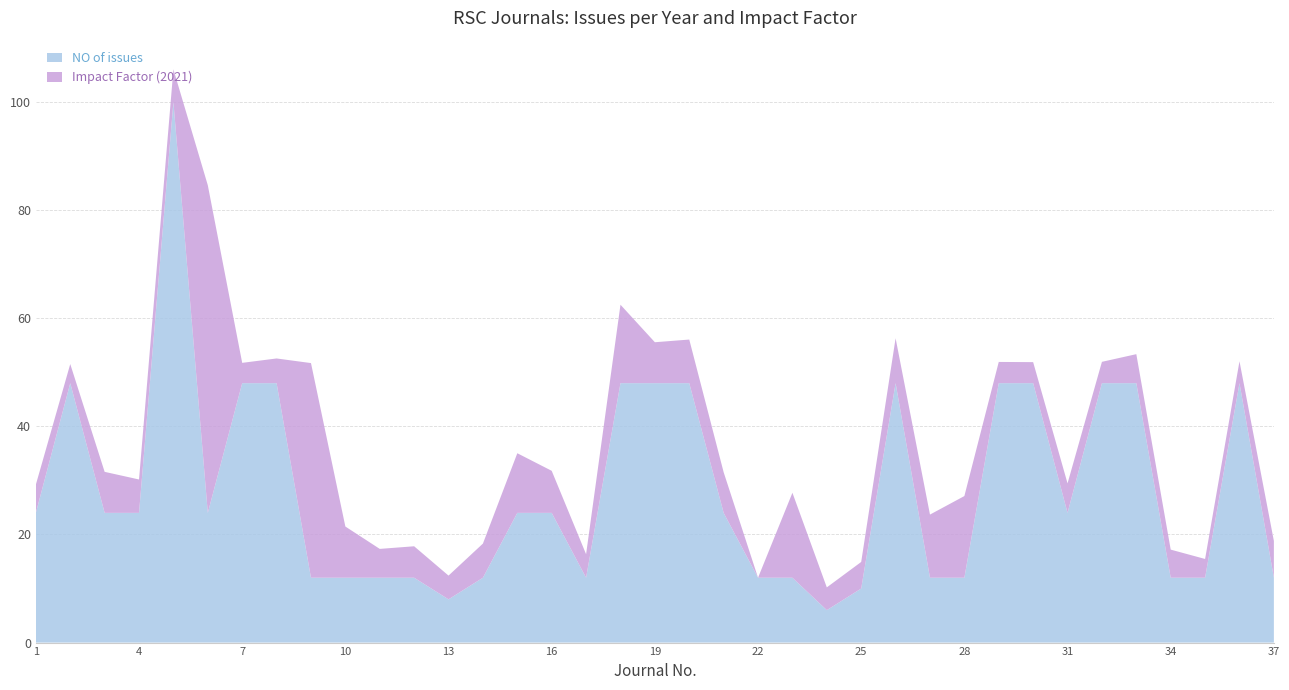

Reading left to right, extract all data points from this chart.

NO of issues: 1=24.0	2=48.0	3=24.0	4=24.0	5=100.0	6=24.0	7=48.0	8=48.0	9=12.0	10=12.0	11=12.0	12=12.0	13=8.0	14=12.0	15=24.0	16=24.0	17=12.0	18=48.0	19=48.0	20=48.0	21=24.0	22=12.0	23=12.0	24=6.0	25=10.0	26=48.0	27=12.0	28=12.0	29=48.0	30=48.0	31=24.0	32=48.0	33=48.0	34=12.0	35=12.0	36=48.0	37=12.0
Impact Factor (2021): 1=5.2	2=3.5	3=7.6	4=6.2	5=6.1	6=60.6	7=3.8	8=4.6	9=39.7	10=9.5	11=5.3	12=5.8	13=4.4	14=6.3	15=11.0	16=7.8	17=4.4	18=14.5	19=7.6	20=8.1	21=7.5	22=0.0	23=15.7	24=4.2	25=4.9	26=8.3	27=11.7	28=15.1	29=3.9	30=3.9	31=5.5	32=3.9	33=5.4	34=5.2	35=3.5	36=4.0	37=6.8